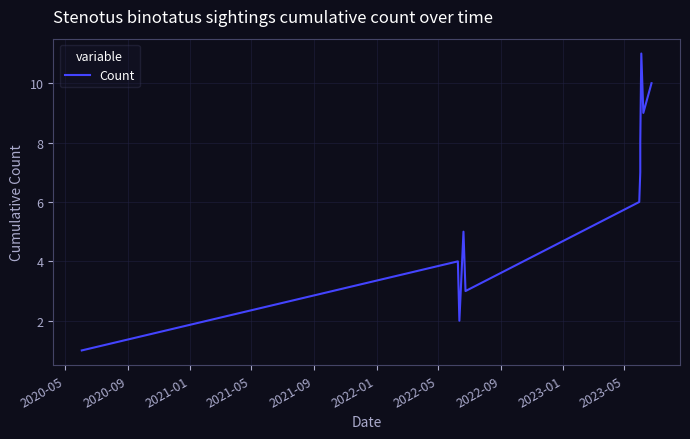

True or false: the data has more than 1 interior local peaks.

True